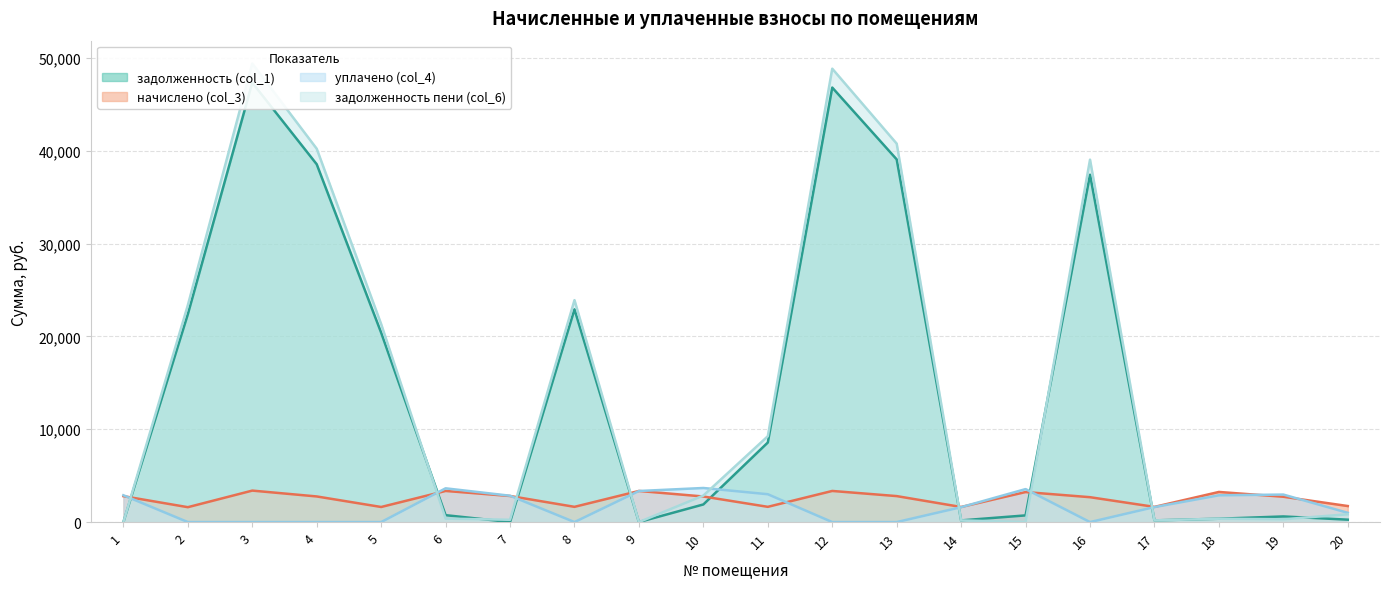

Is the value of задолженность пени (col_6) at 9 greater than the value of уплачено (col_4) at 20?

No